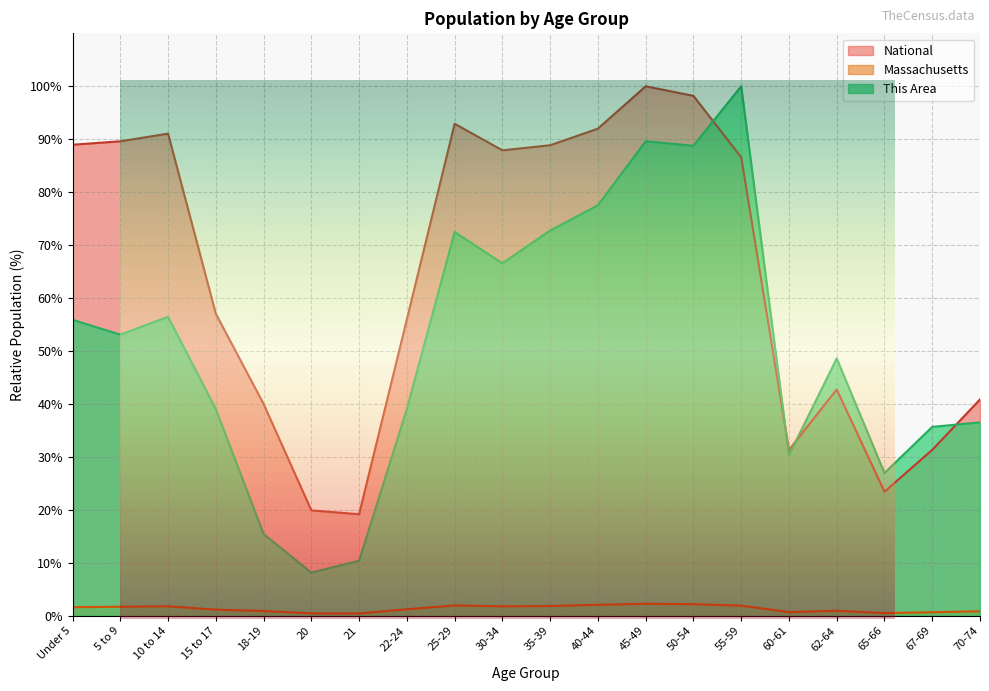

In This Area, how many points are higher than both neighbors (excluding endpoints)?

5